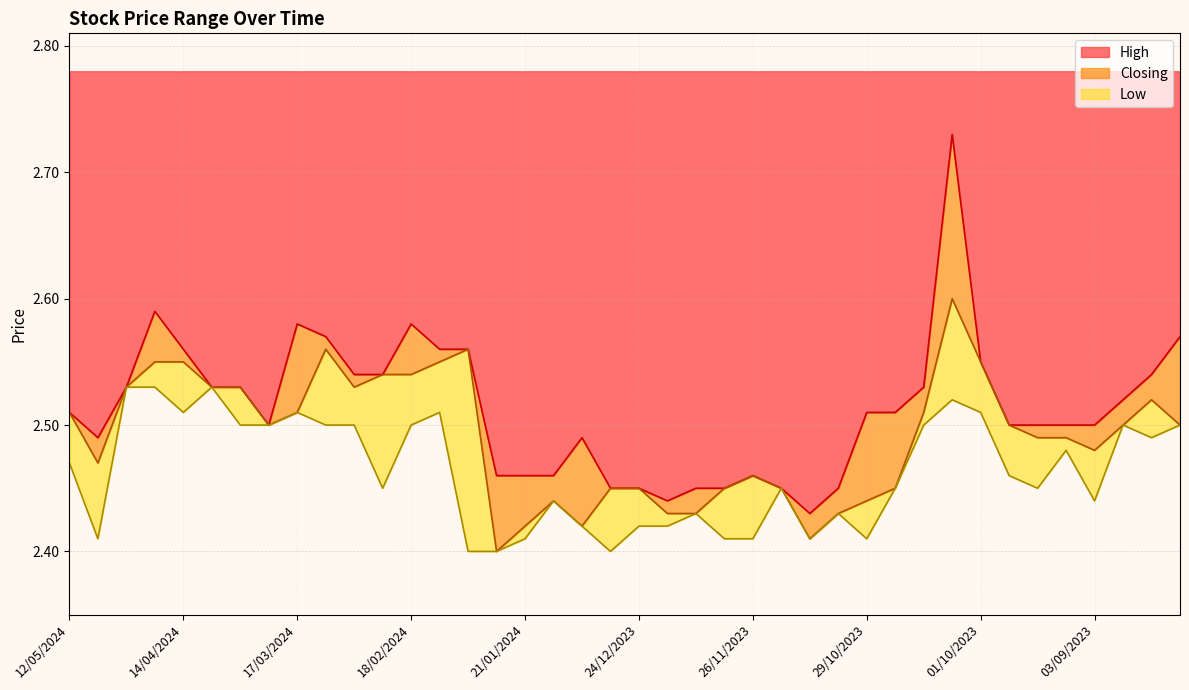

Which category has the lowest value in the Closing series?

28/01/2024